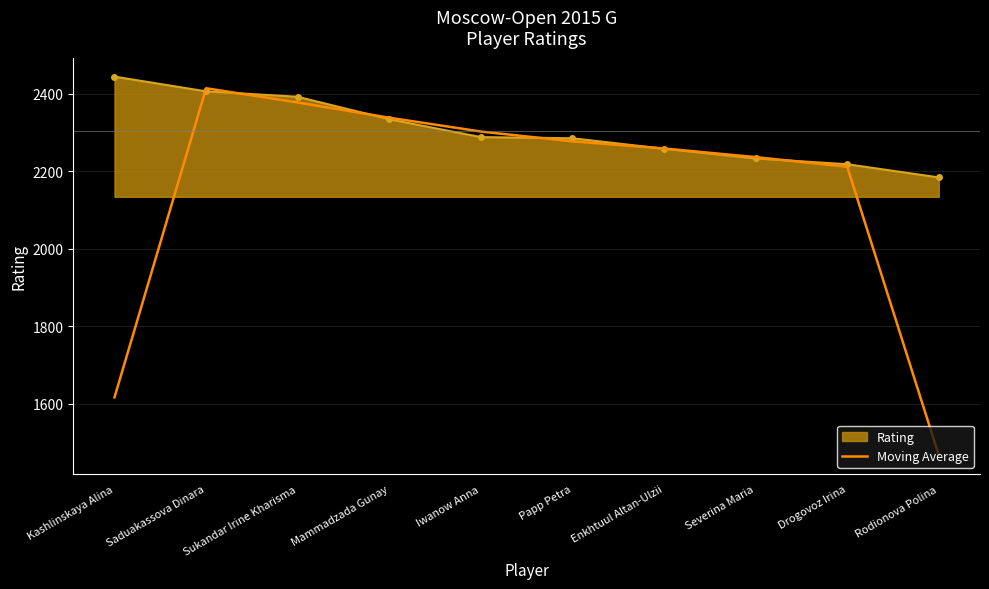

True or false: Moving Average has a value of 3079.1 at Mammadzada Gunay.

False